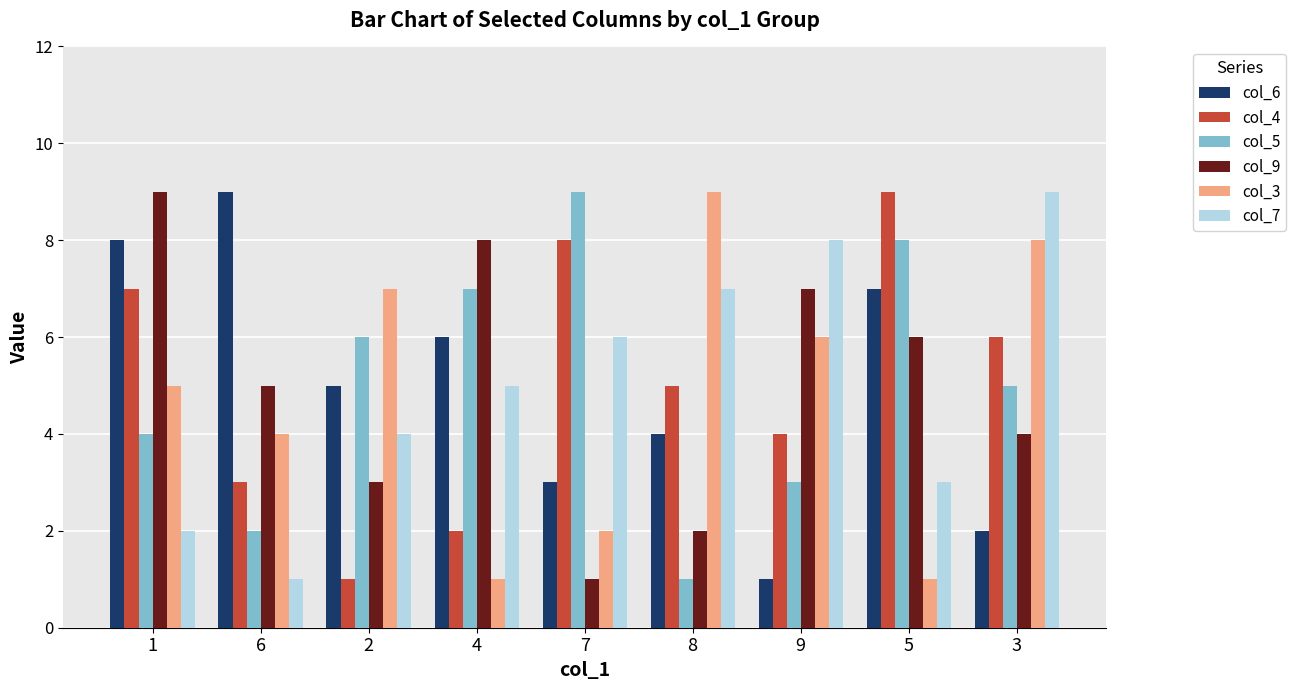

How many distinct data groups are displayed?

6